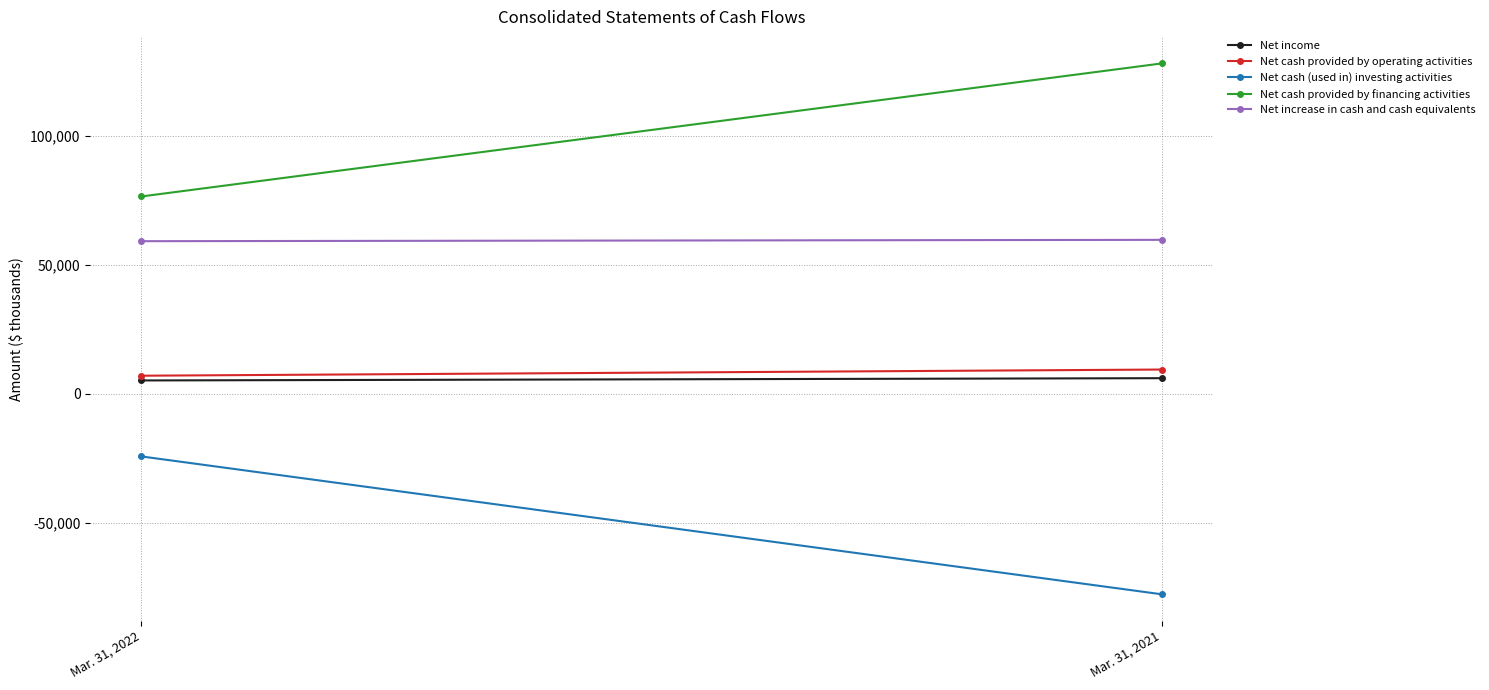

Which category has the highest value in the Net cash provided by operating activities series?

Mar. 31, 2021